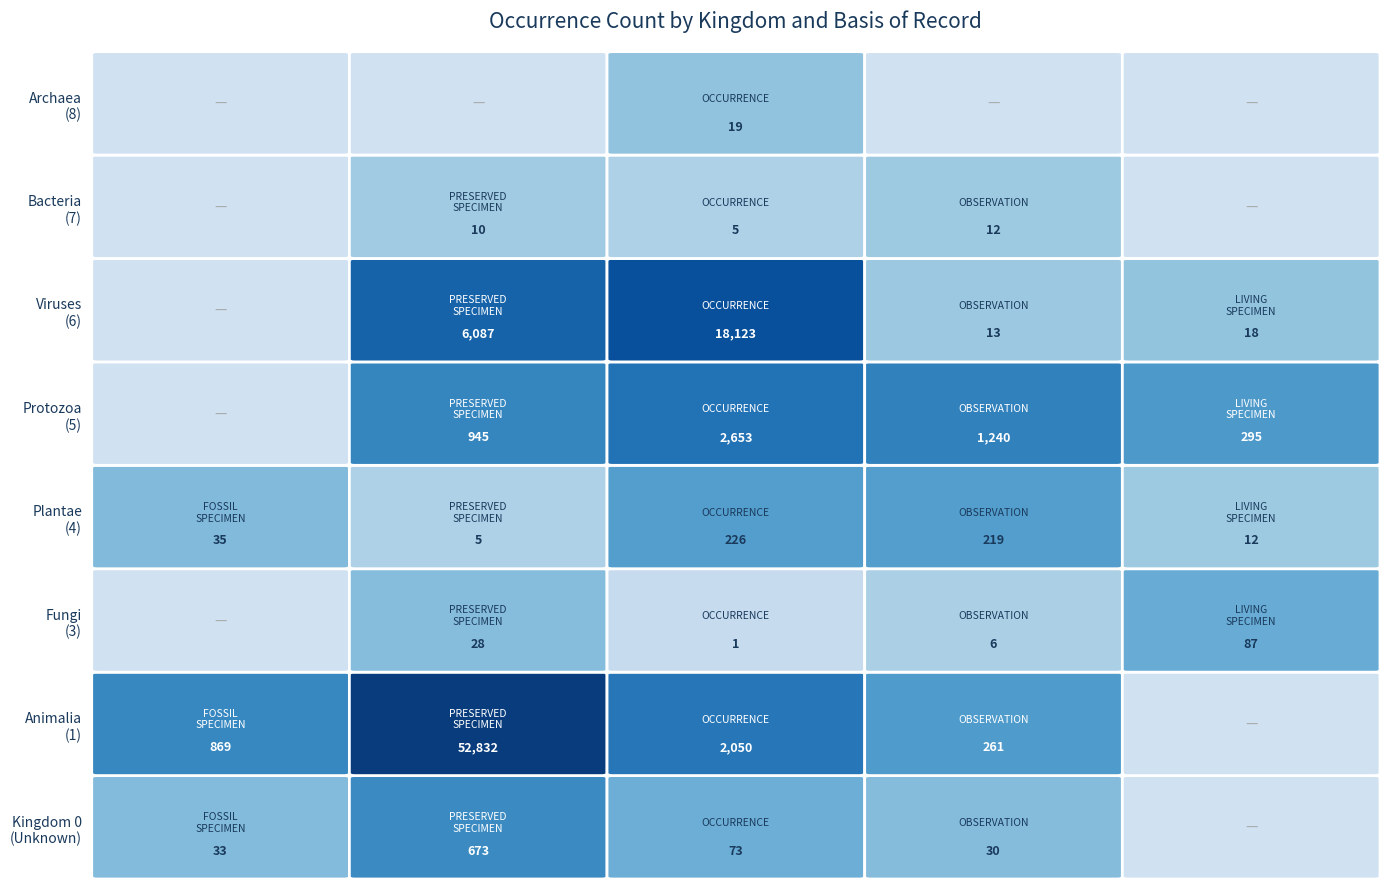

Reading left to right, extract all data points from this chart.

0: 33	673	73	30	0
1: 869	52832	2050	261	0
3: 0	28	1	6	87
4: 35	5	226	219	12
5: 0	945	2653	1240	295
6: 0	6087	18123	13	18
7: 0	10	5	12	0
8: 0	0	19	0	0